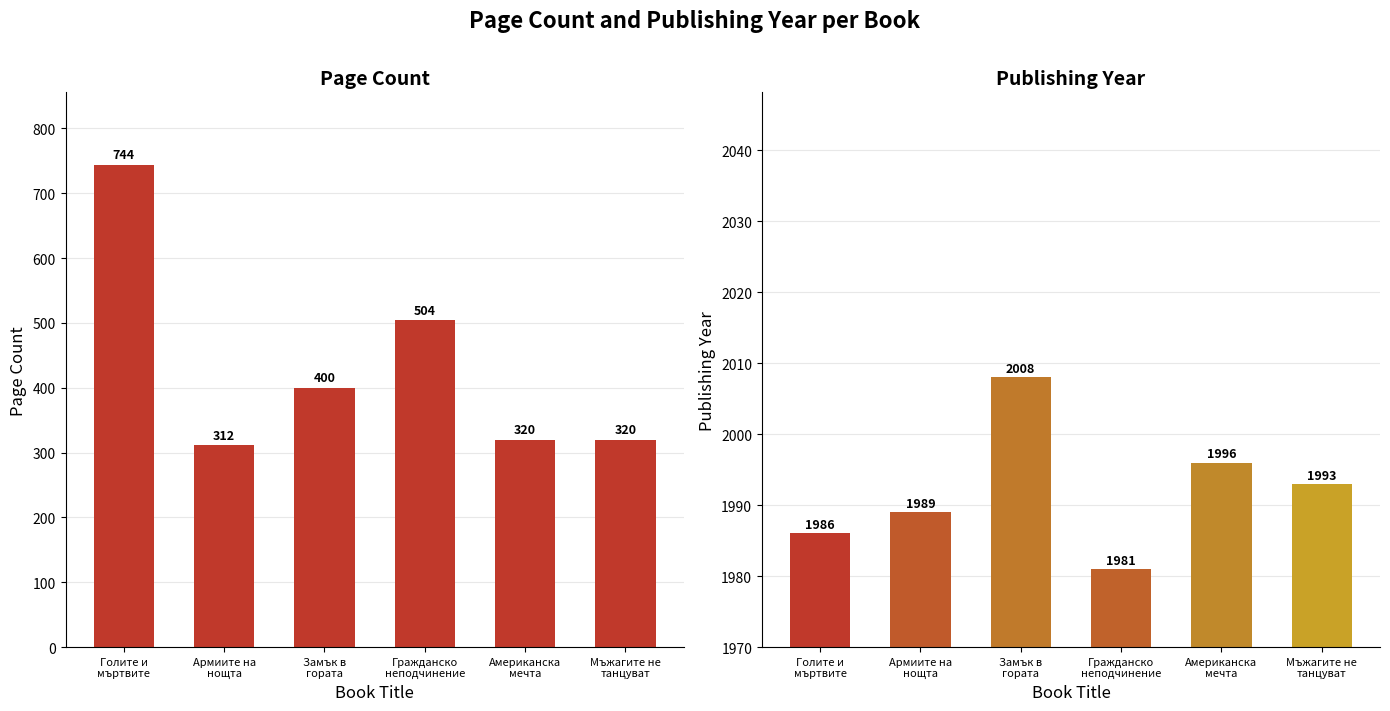

What is the minimum value shown in the chart?

312